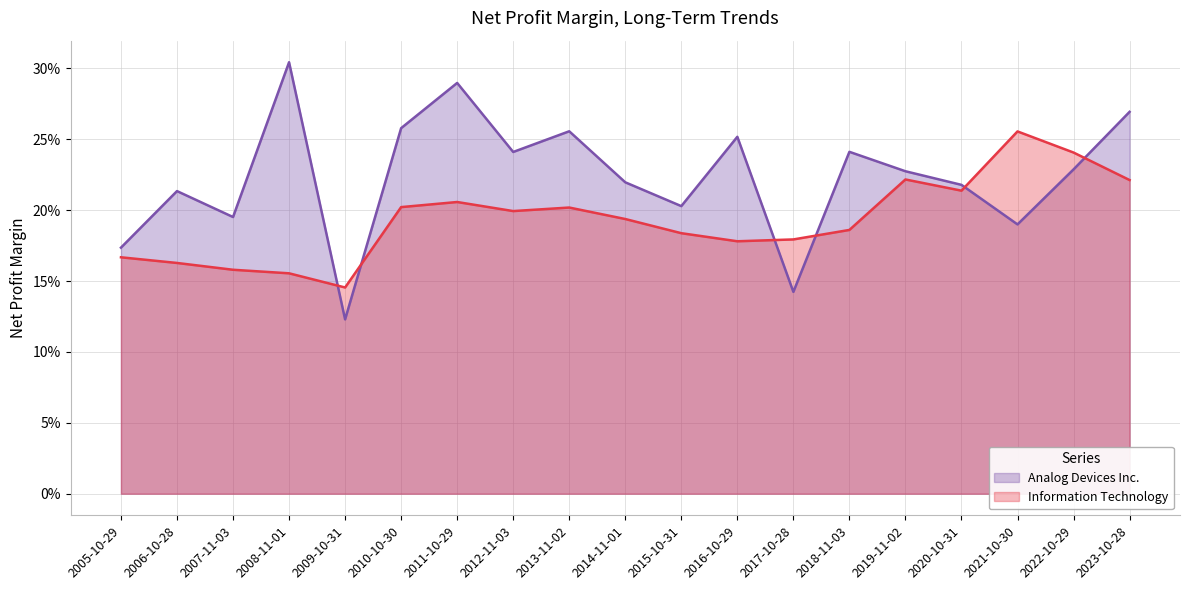

Rank the series by their average value, from lowest to highest.

Information Technology, Analog Devices Inc.